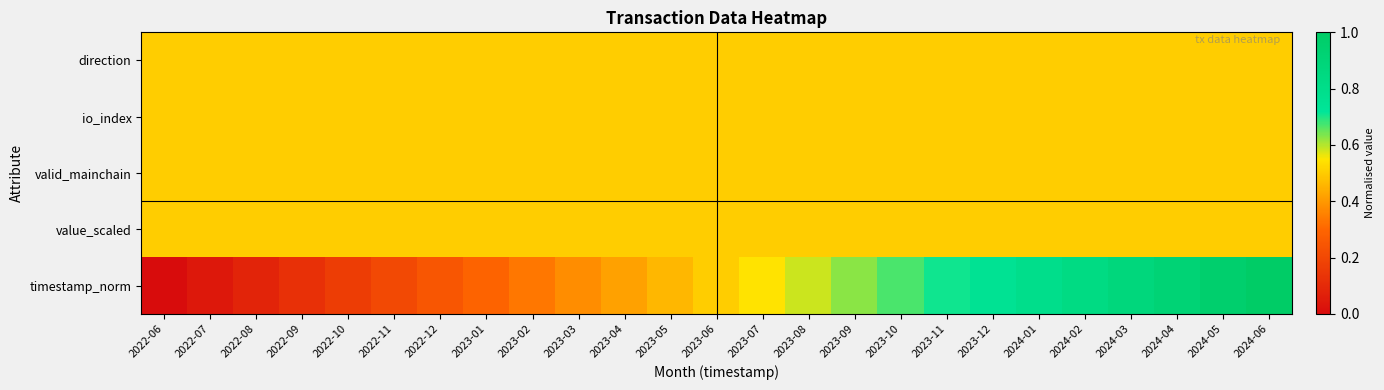

At how many categories does at least one series exceed 0?

25